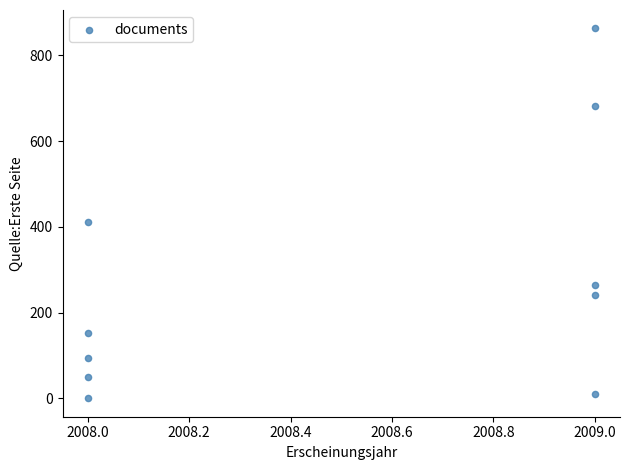

What is the average Y value?

277